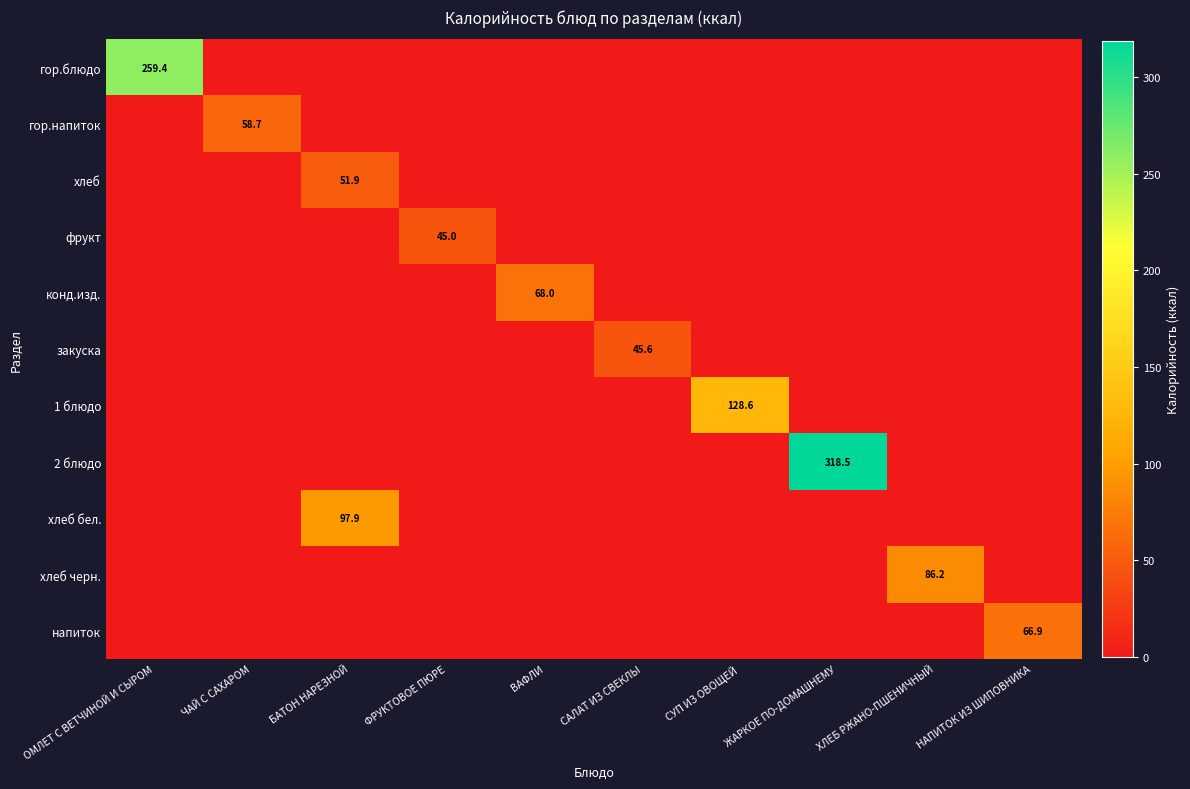

Rank the categories by гор.напиток value from lowest to highest.

ОМЛЕТ С ВЕТЧИНОЙ И СЫРОМ, БАТОН НАРЕЗНОЙ, ФРУКТОВОЕ ПЮРЕ, ВАФЛИ, САЛАТ ИЗ СВЕКЛЫ, СУП ИЗ ОВОЩЕЙ, ЖАРКОЕ ПО-ДОМАШНЕМУ, ХЛЕБ РЖАНО-ПШЕНИЧНЫЙ, НАПИТОК ИЗ ШИПОВНИКА, ЧАЙ С САХАРОМ